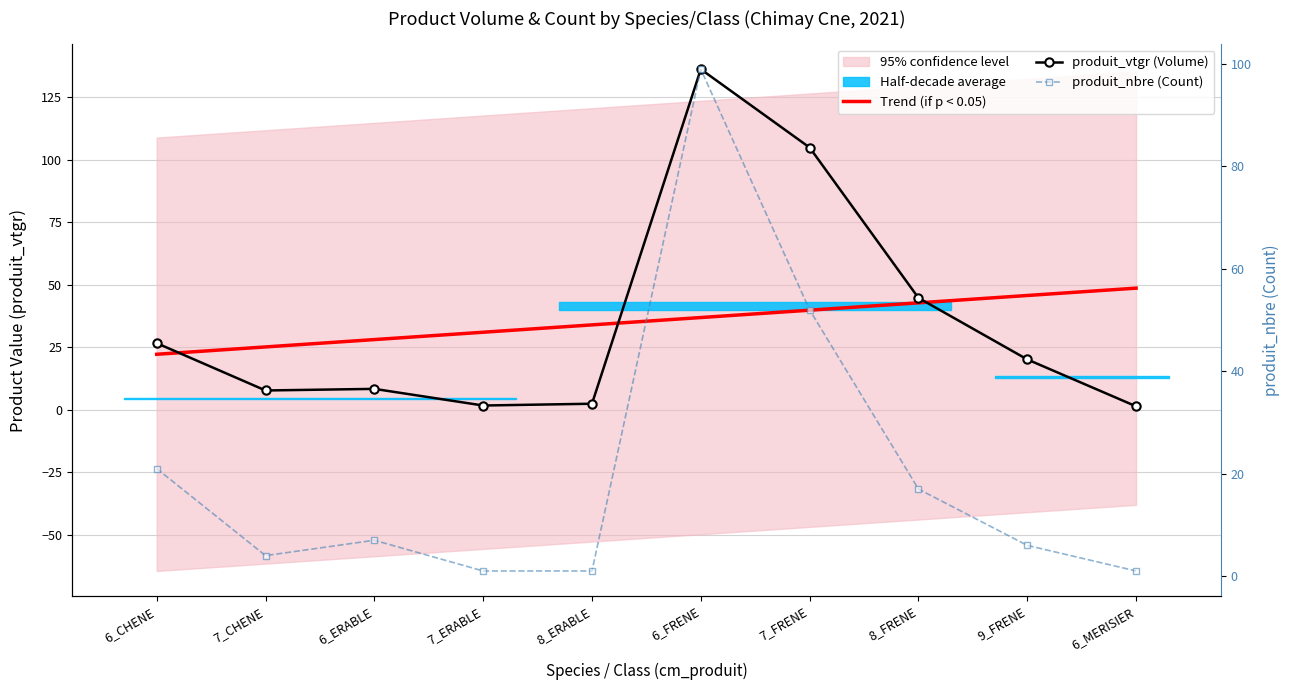

List the series in order of their peak value, lowest first.

Trend (if p < 0.05), produit_nbre (Count), produit_vtgr (Volume)